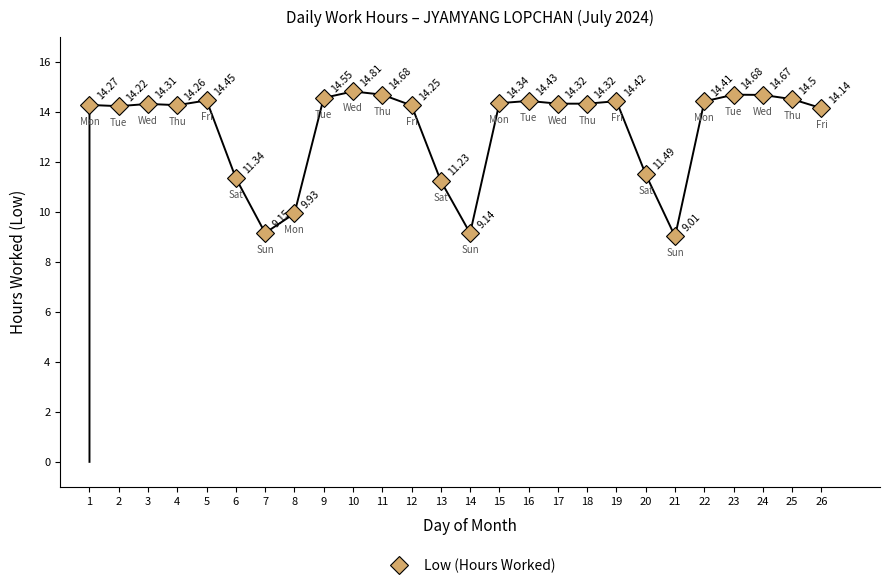

How many points are lower than both their immediate neighbors (excluding endpoints)?

5